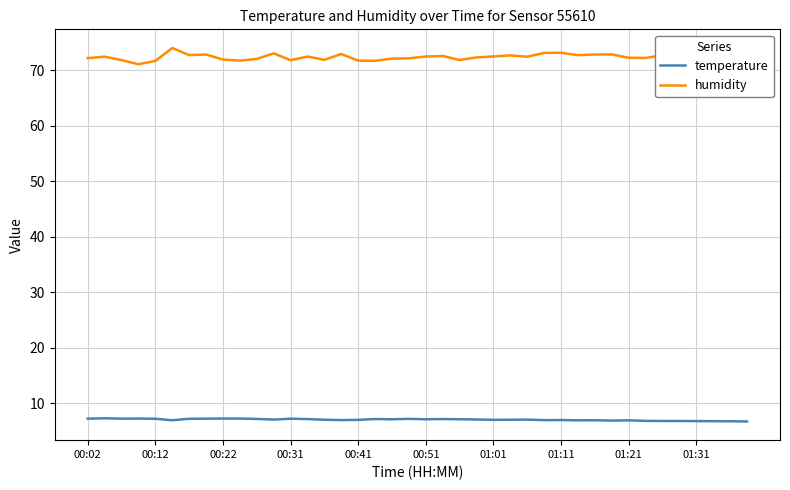

What is the minimum value shown in the chart?

6.7